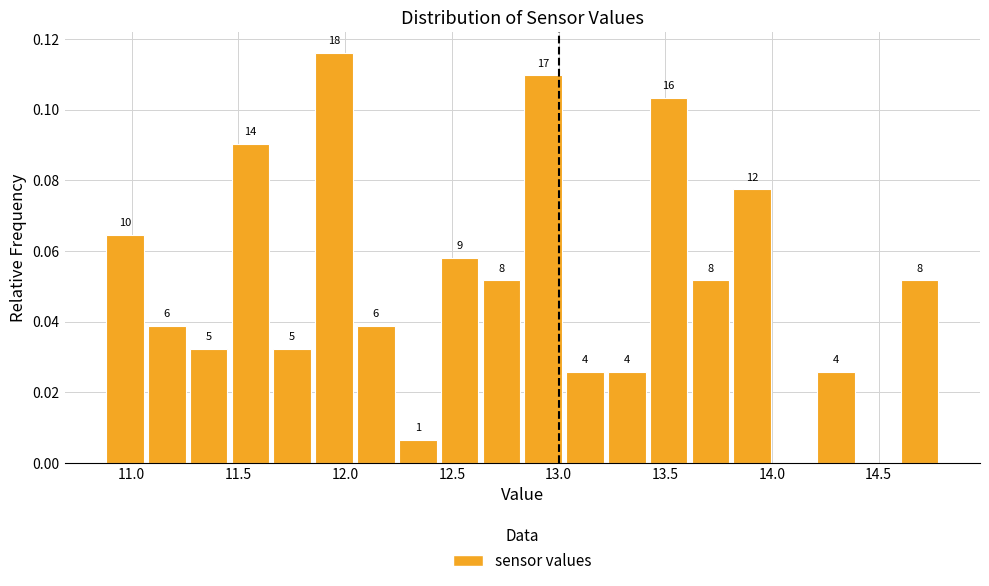

Read against the x-axis, roughly where is the centre of the tallest bar?

11.95